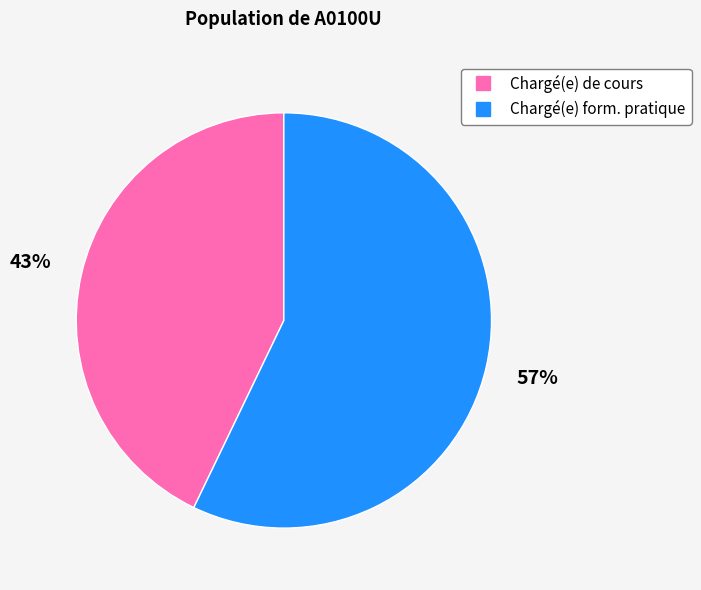

To the nearest percent, what is the average slice percentage?

50%